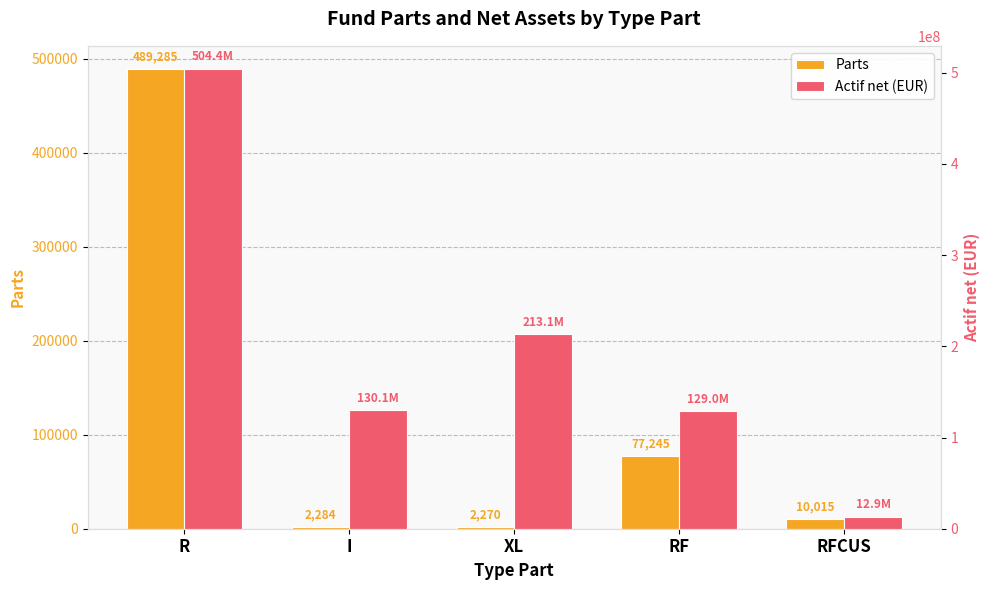

At which category is the sum across all series the highest?

R